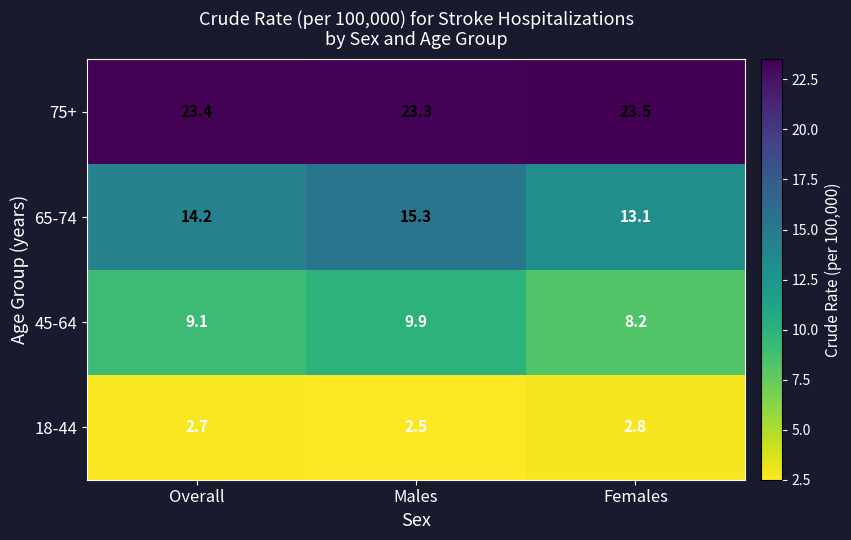

Reading right to left, extract all data points from this chart.

75+: 23.5	23.3	23.4
65-74: 13.1	15.3	14.2
45-64: 8.2	9.9	9.1
18-44: 2.8	2.5	2.7